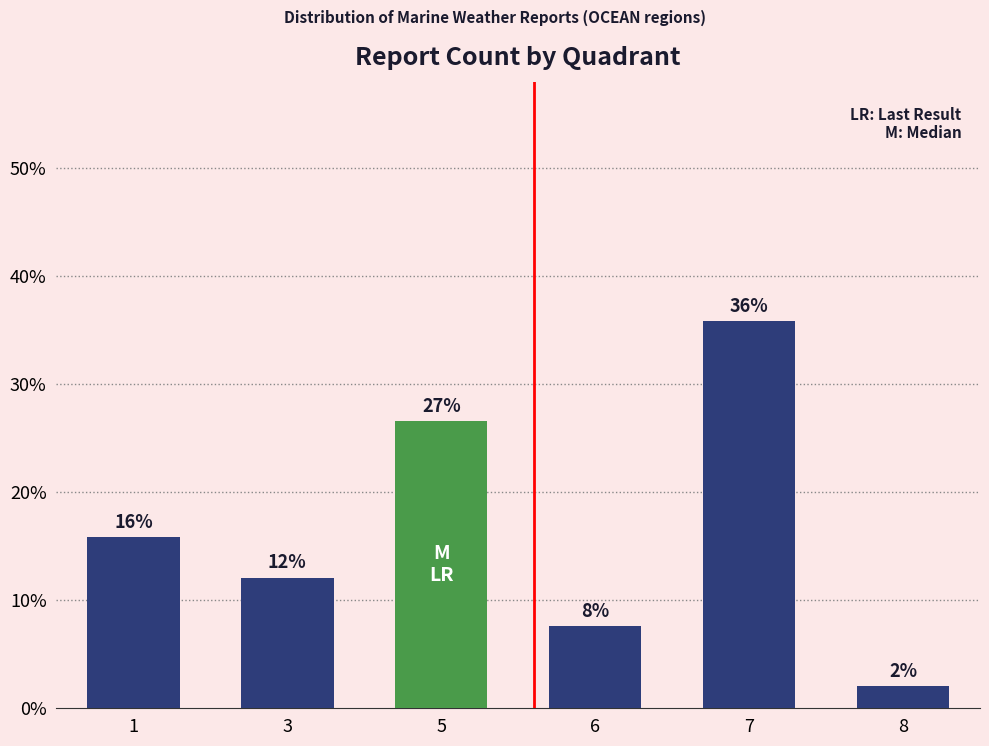

Does the chart contain stacked bars?

No